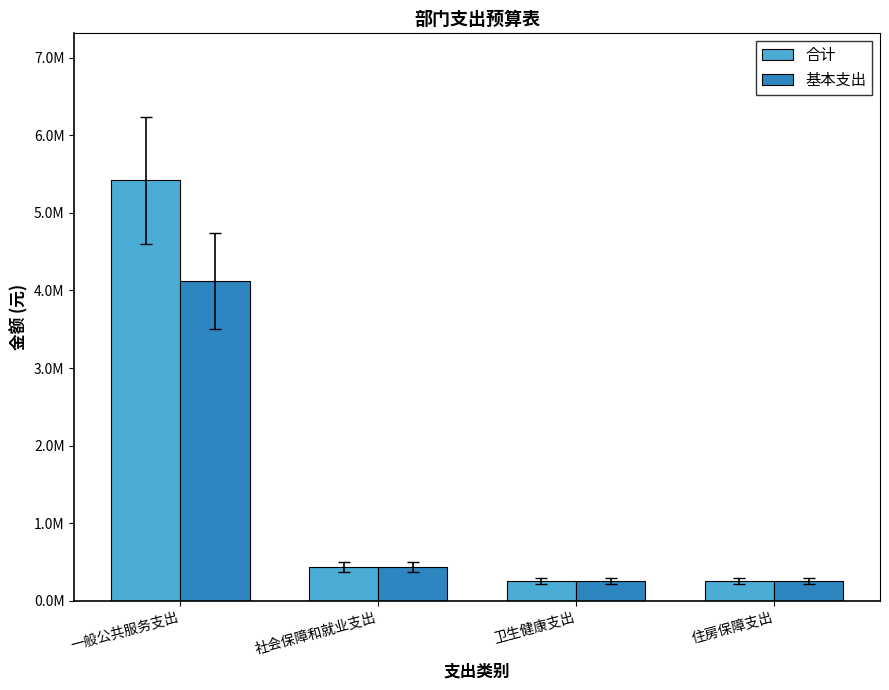

What are all the series names shown in the legend?

合计, 基本支出